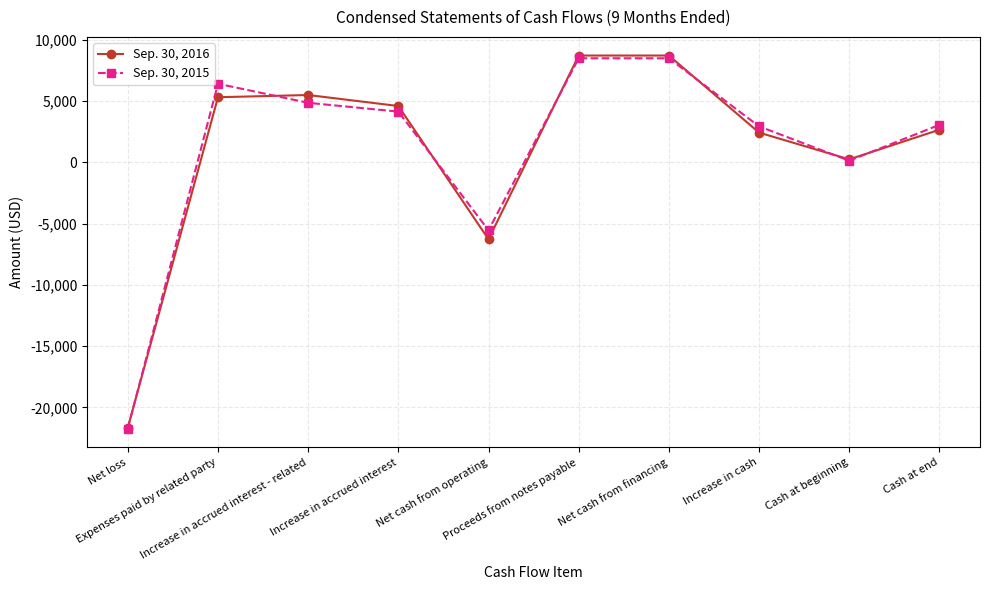

How many interior local valleys does the Sep. 30, 2016 series have?

2